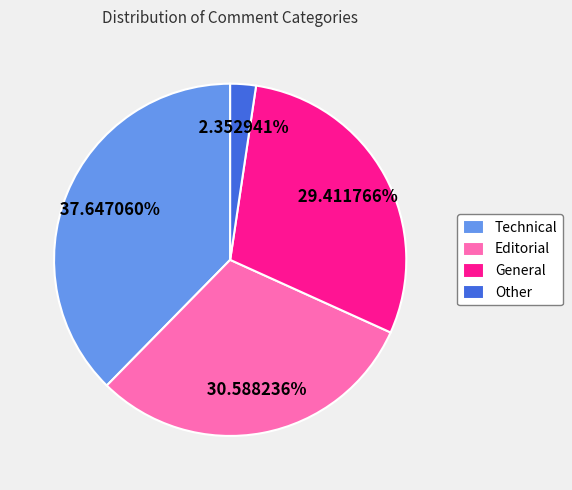

The Other slice represents 23% of the pie. True or false?

False